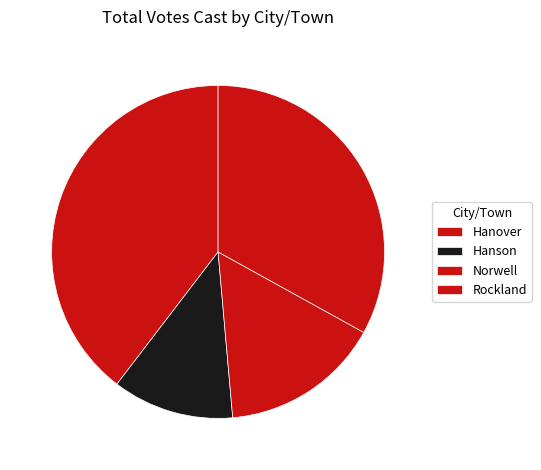

What is the largest slice in the pie chart?

Hanover